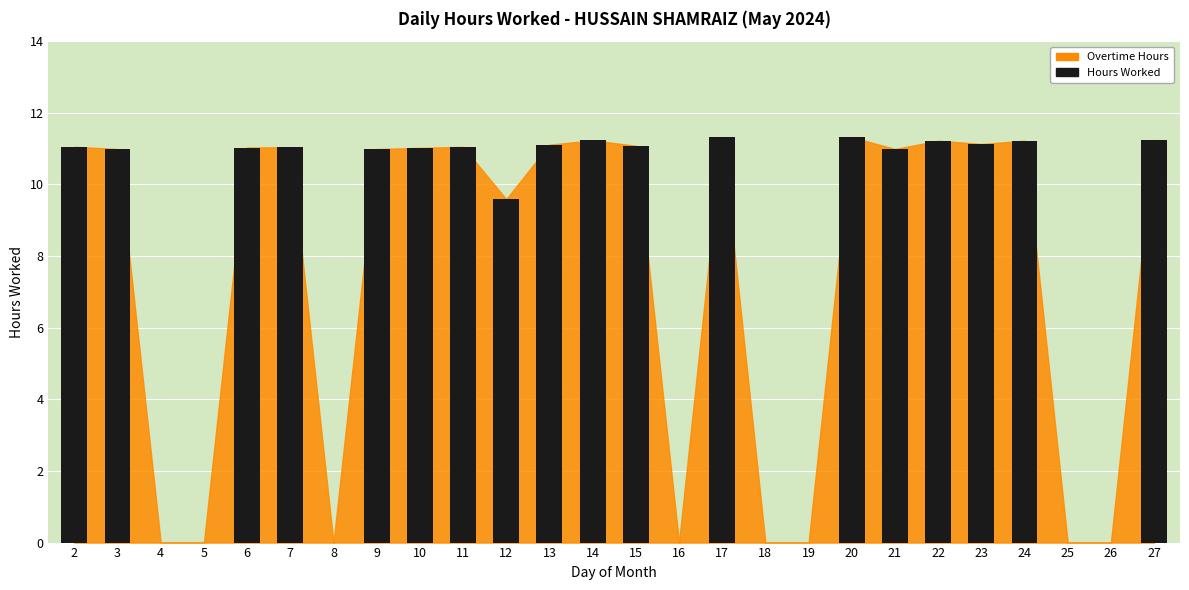

Is it true that the value at 3 is 4.1?

False